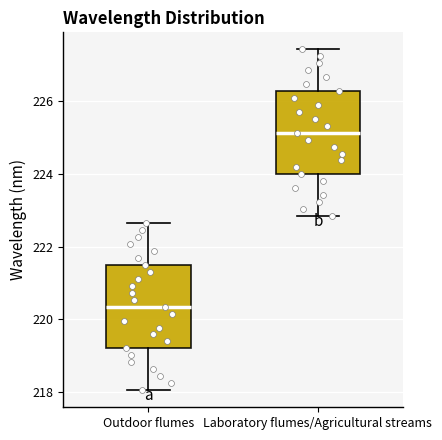

Which box has the lowest median line?

Outdoor flumes